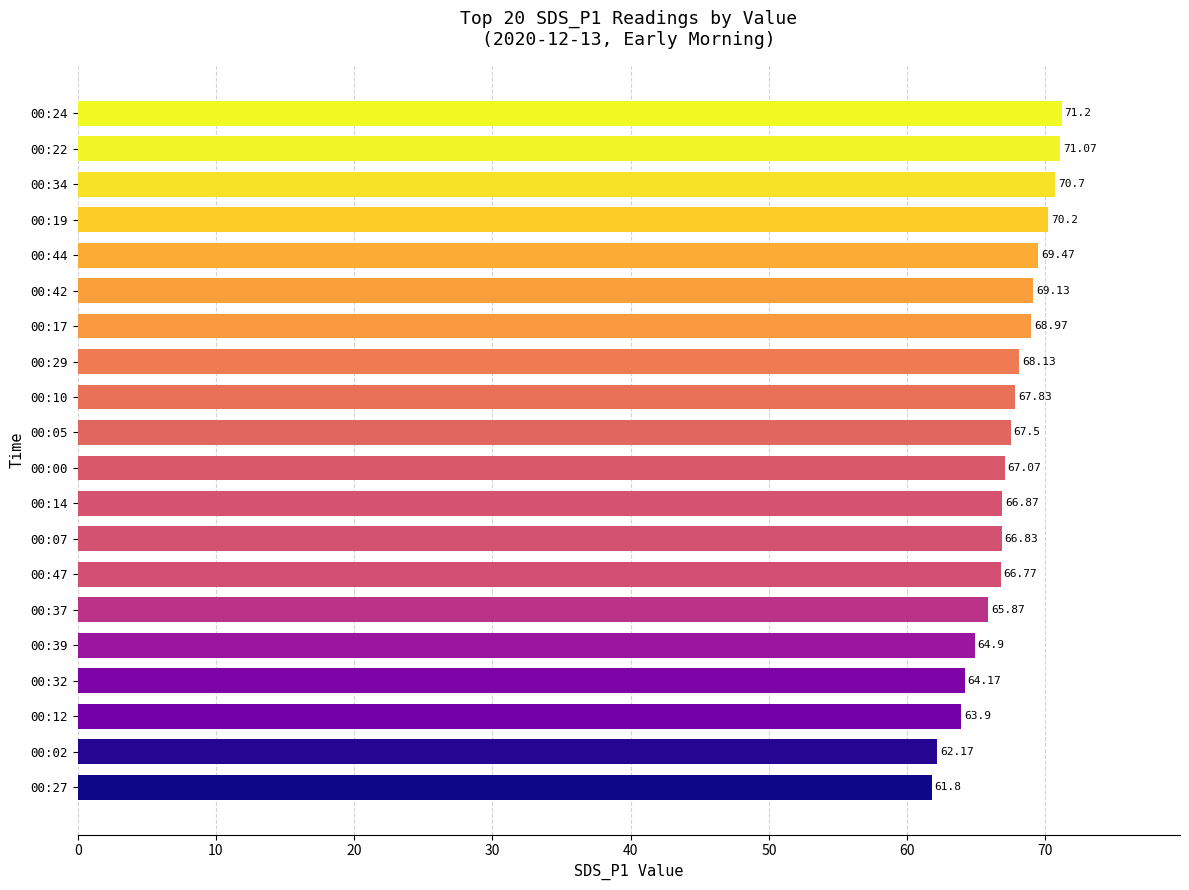

List the labels in order of value, largest first.

00:24, 00:22, 00:34, 00:19, 00:44, 00:42, 00:17, 00:29, 00:10, 00:05, 00:00, 00:14, 00:07, 00:47, 00:37, 00:39, 00:32, 00:12, 00:02, 00:27